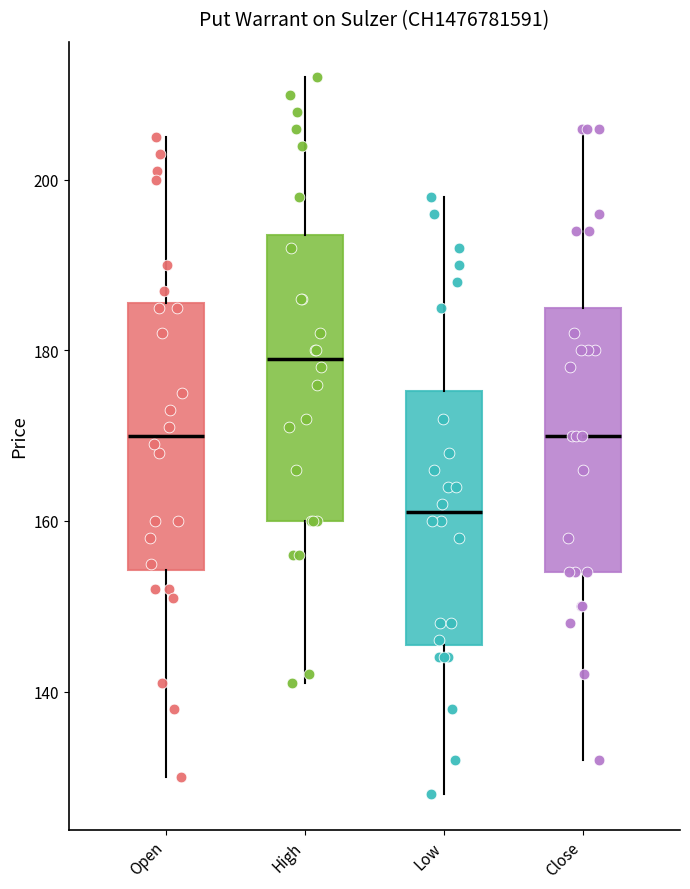

Where does the lower whisker of the box for Low end on the y-axis? The values are not printed on the chart, so give them approximately, as read against the axis.

128